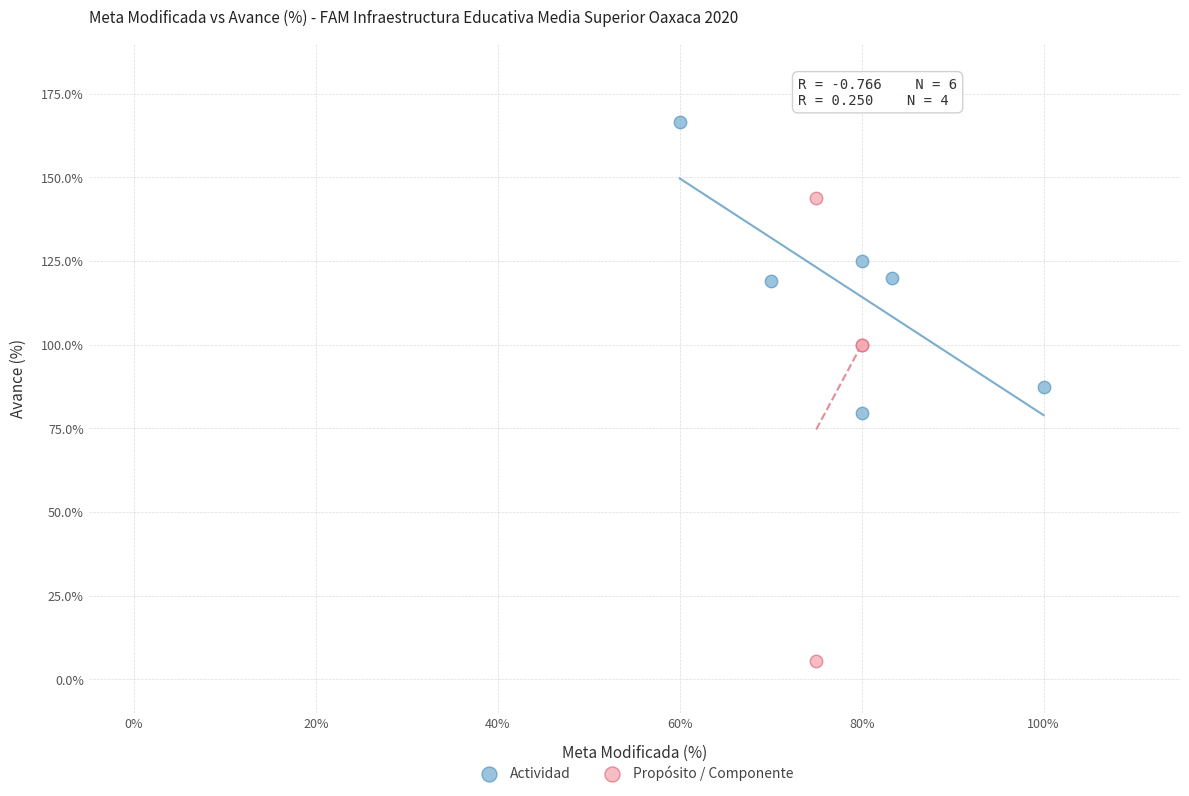

Which series reaches the minimum Y coordinate?

Propósito / Componente